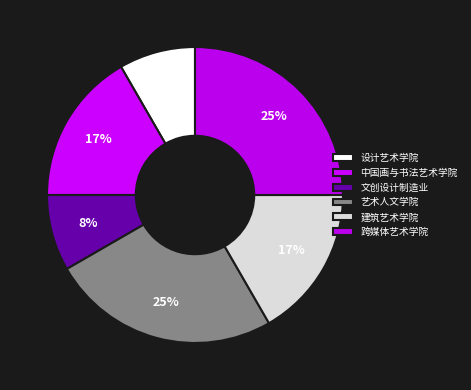

What is the largest slice in the pie chart?

艺术人文学院